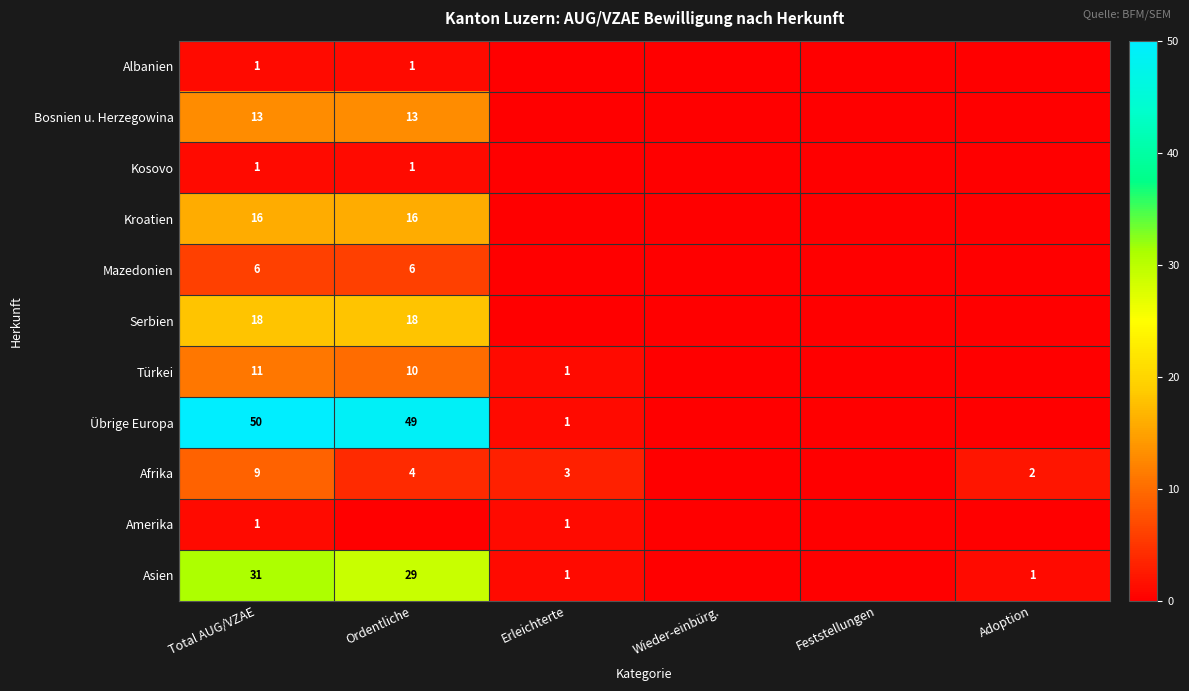

Is the value of Amerika at Total AUG/VZAE greater than the value of Übrige Europa at Wieder-einbürg.?

Yes